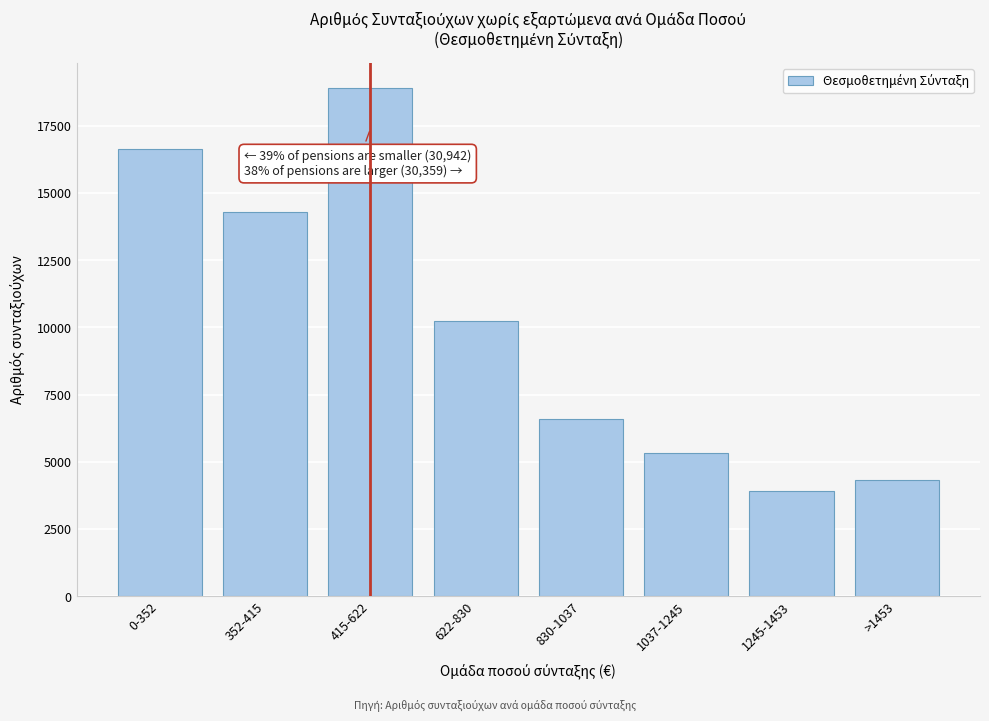

Reading right to left, list all the values displayed in this chart.

4329	3900	5315	6593	10222	18895	14293	16649